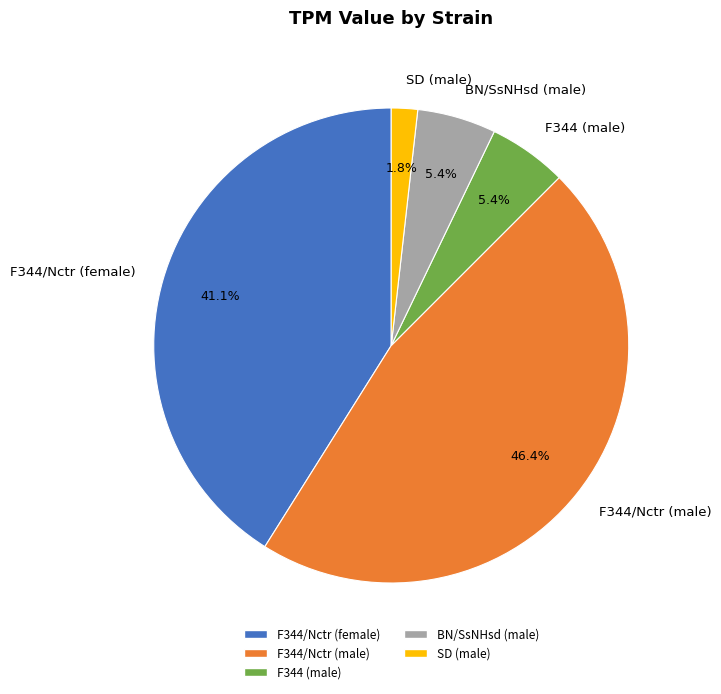

To the nearest percent, what is the combined percentage of F344/Nctr (female) and BN/SsNHsd (male)?

46%